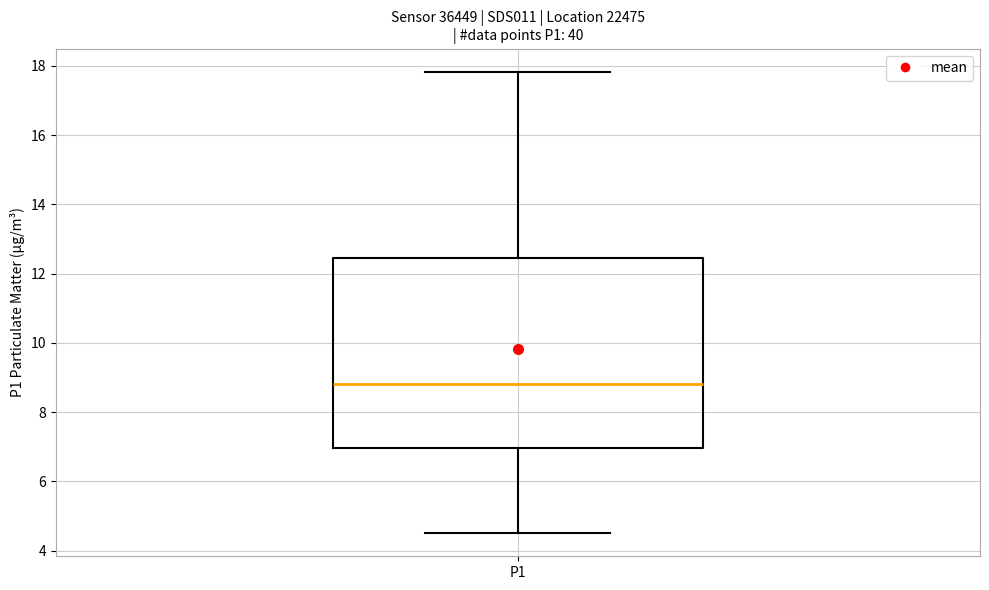

Where is the upper edge of the box for P1 on the y-axis? The values are not printed on the chart, so give them approximately, as read against the axis.

12.4